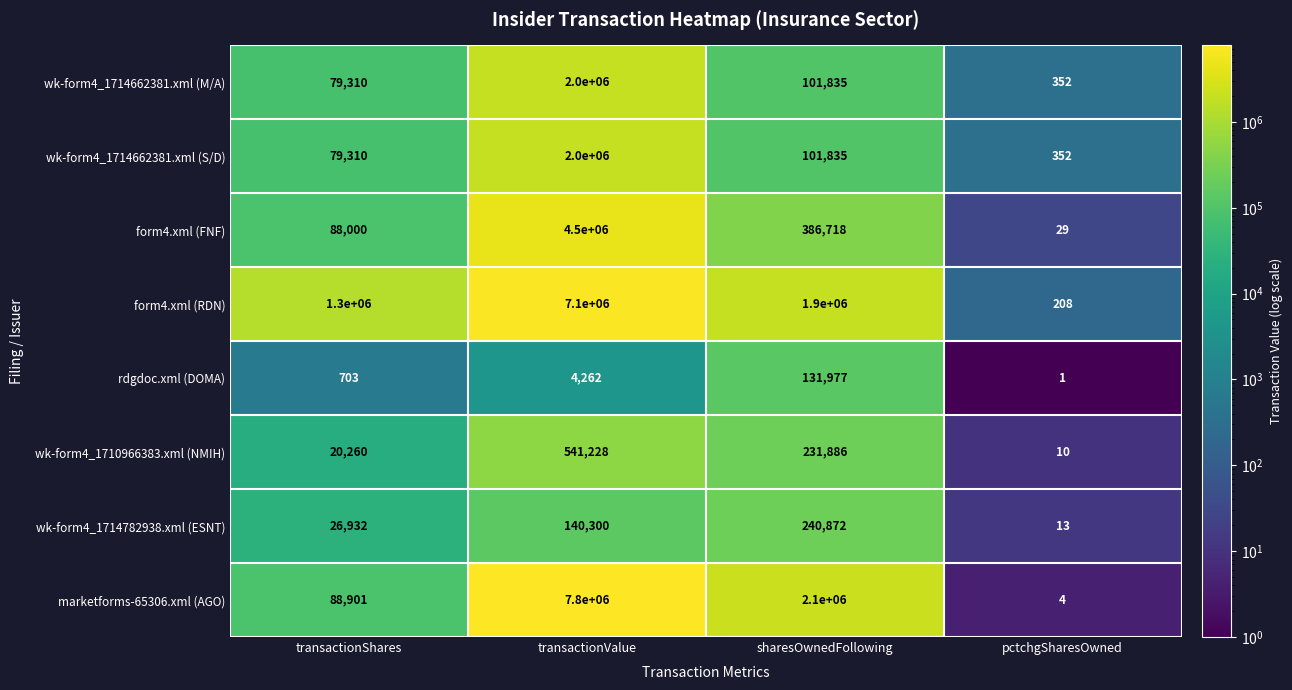

What is the highest value of the wk-form4_1710966383.xml (NMIH) series?

541228